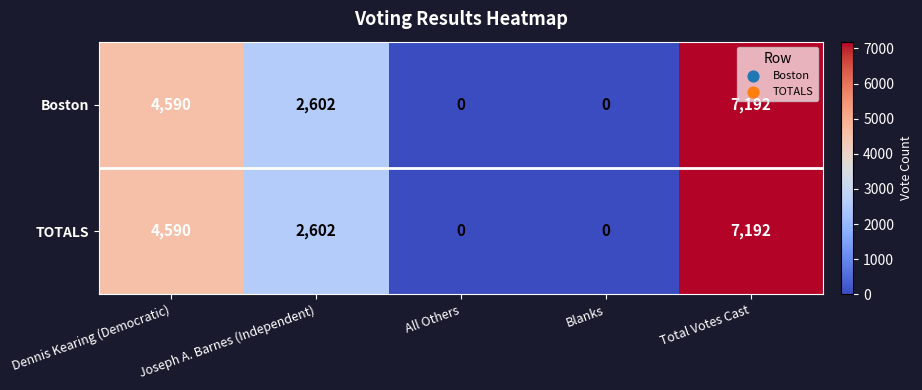

What is the difference between the maximum and second lowest values in the TOTALS series?

7192